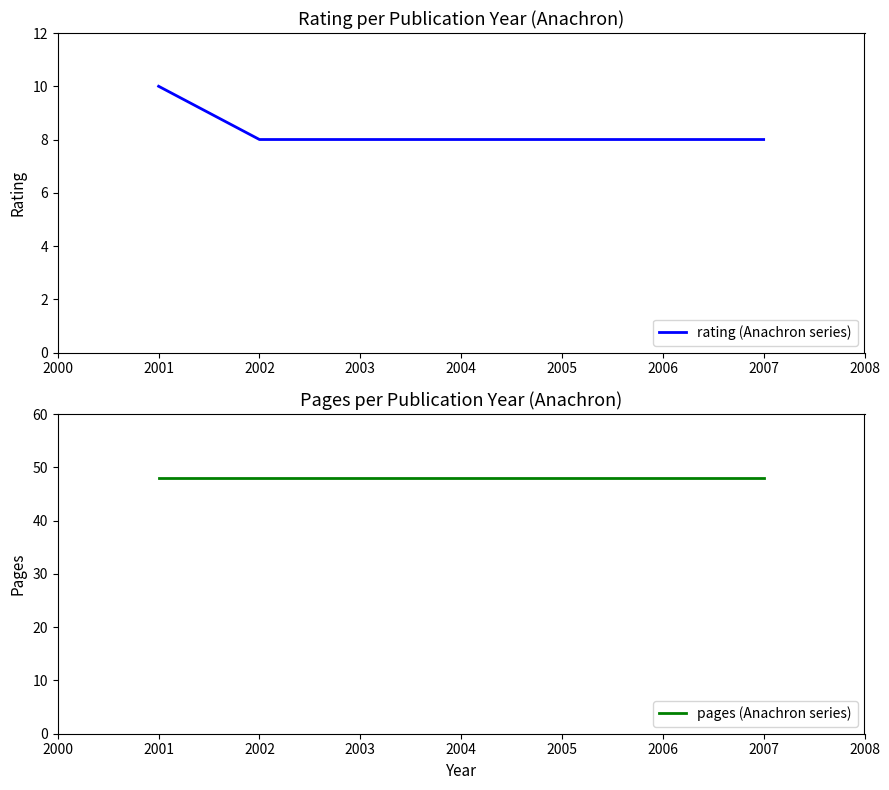

At which label does rating (Anachron series) reach its peak?

2001